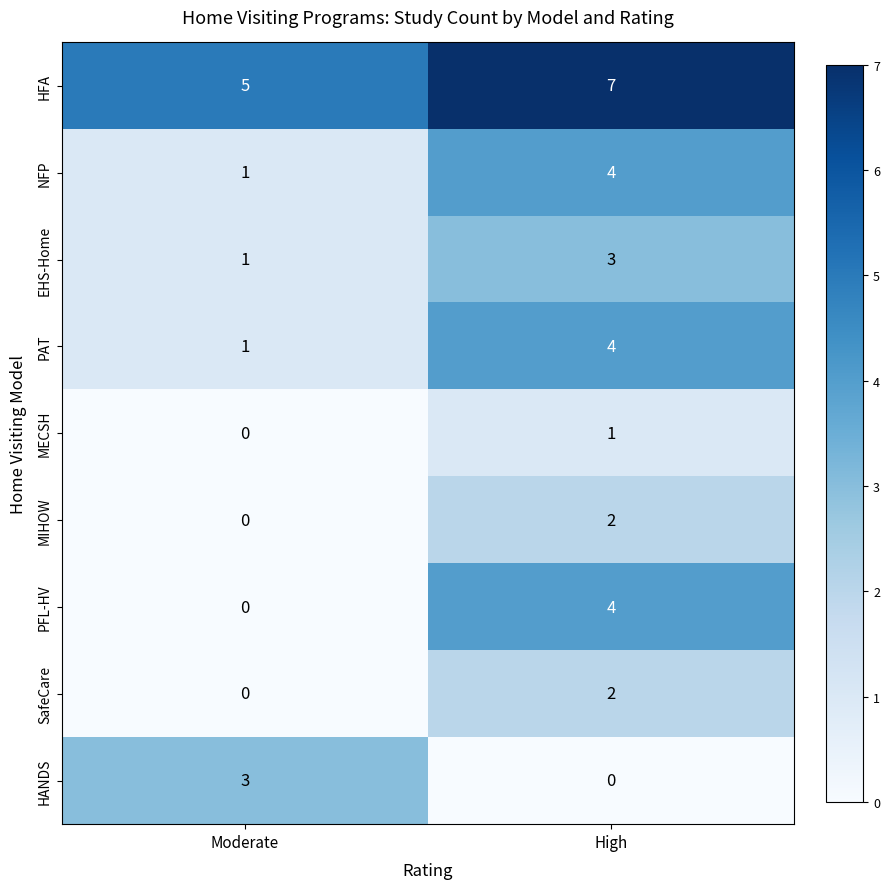

True or false: MECSH has a value of -1 at Moderate.

False